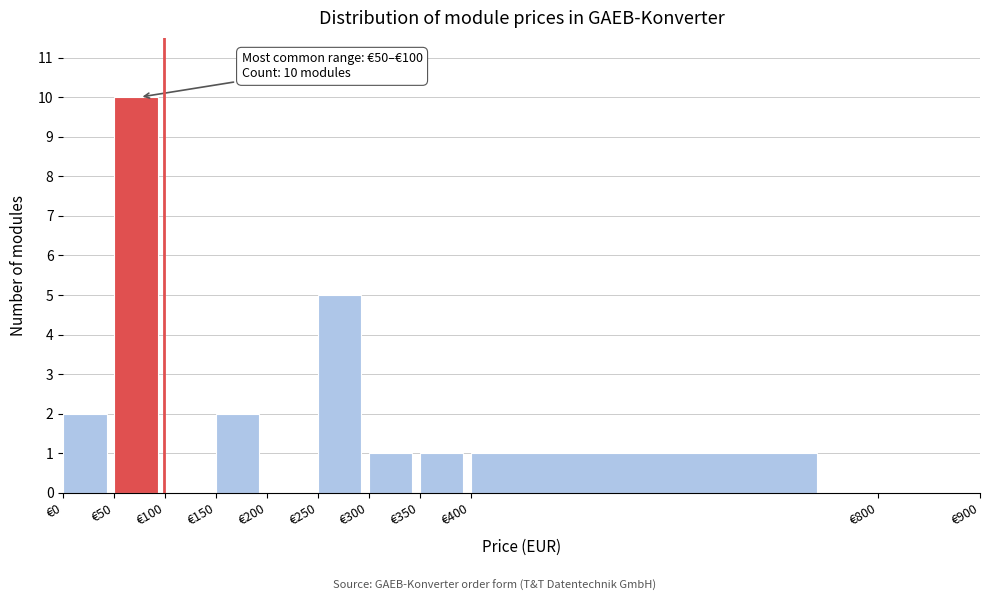

Over which range of the x-axis is the bar tallest?

50 to 100